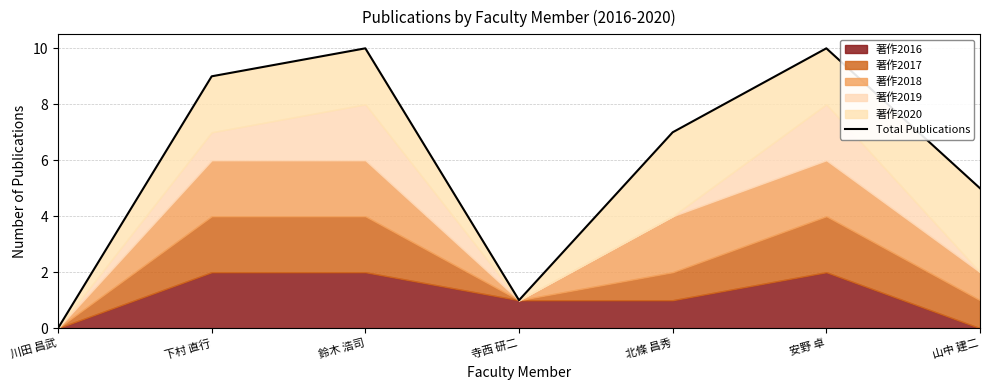

How many points are higher than both their immediate neighbors (excluding endpoints)?

2